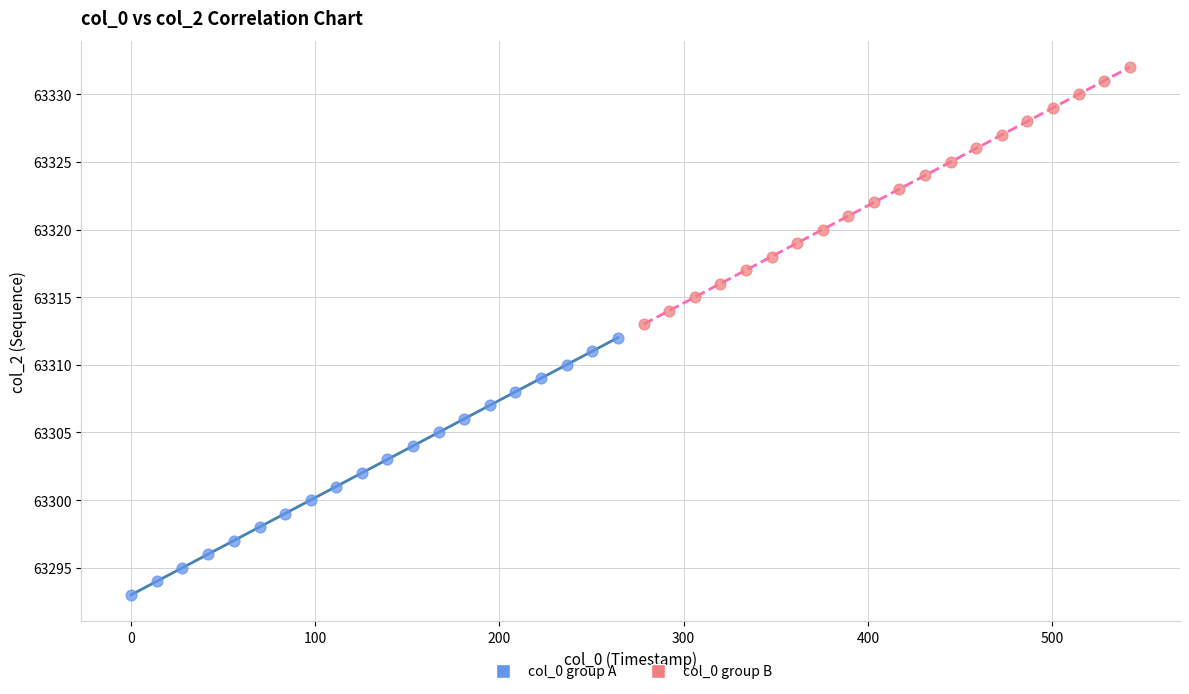

Which series contains the highest Y value?

col_0 group B